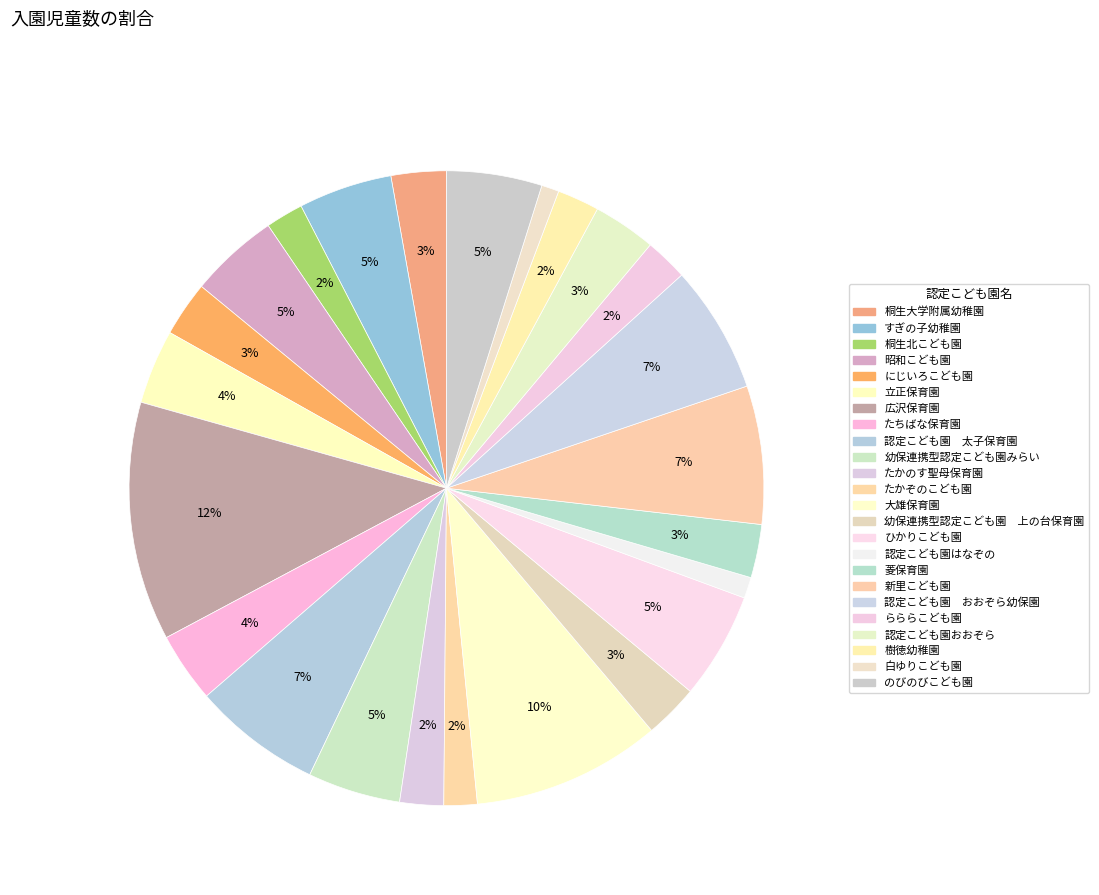

How many segments does this pie chart have?

24